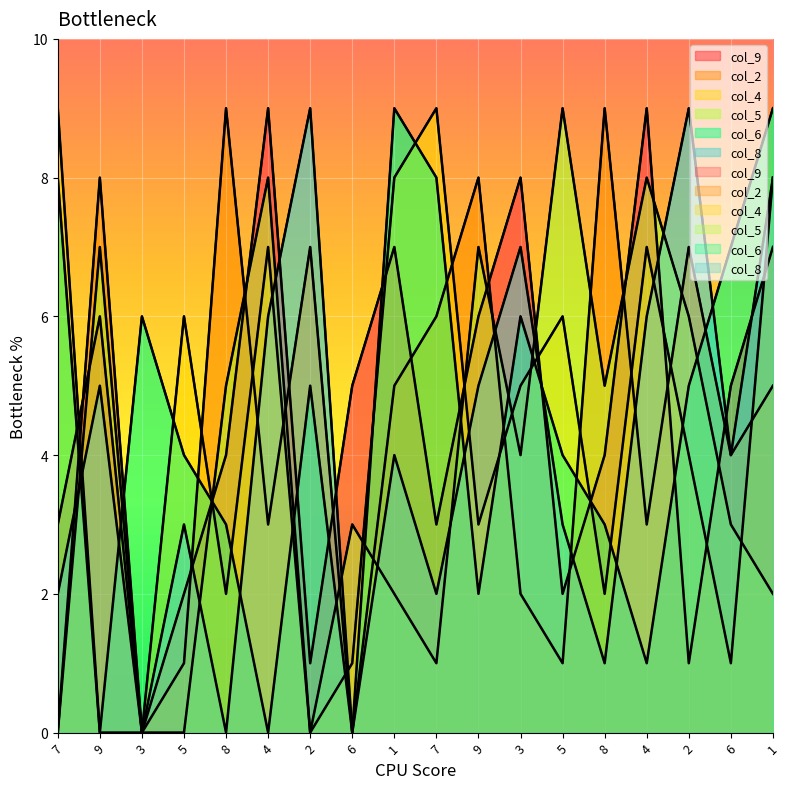

What is the sum of all col_8 values?

74